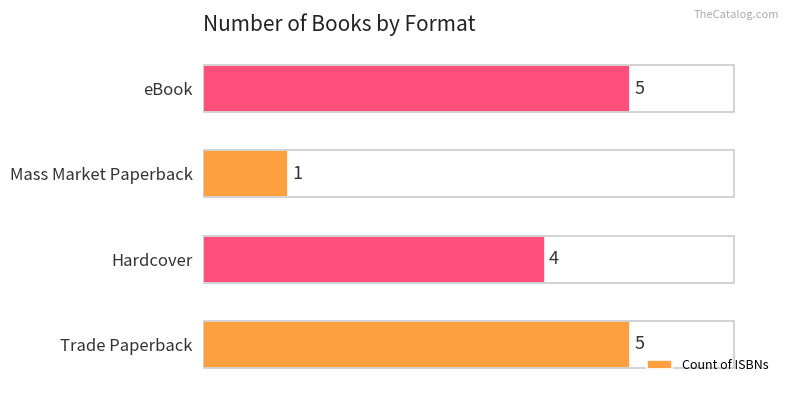

What value does the data have at Hardcover?

4